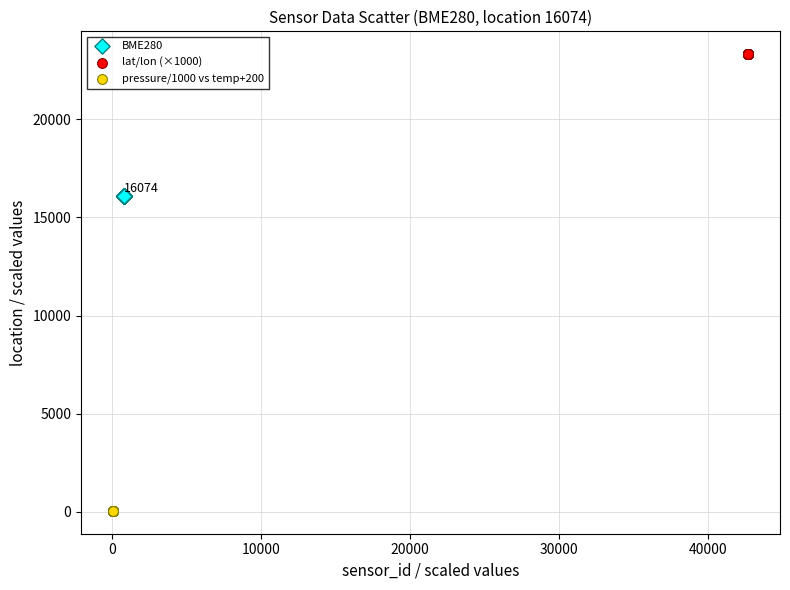

Which series contains the lowest Y value?

pressure/1000 vs temp+200